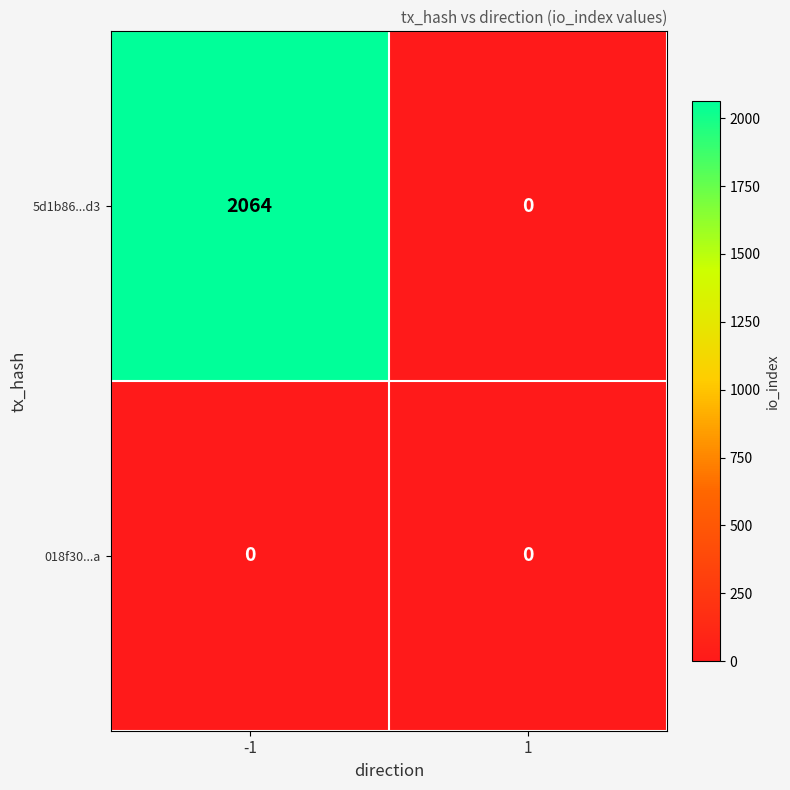

Is it true that 018f30...a equals 0 at 1?

True